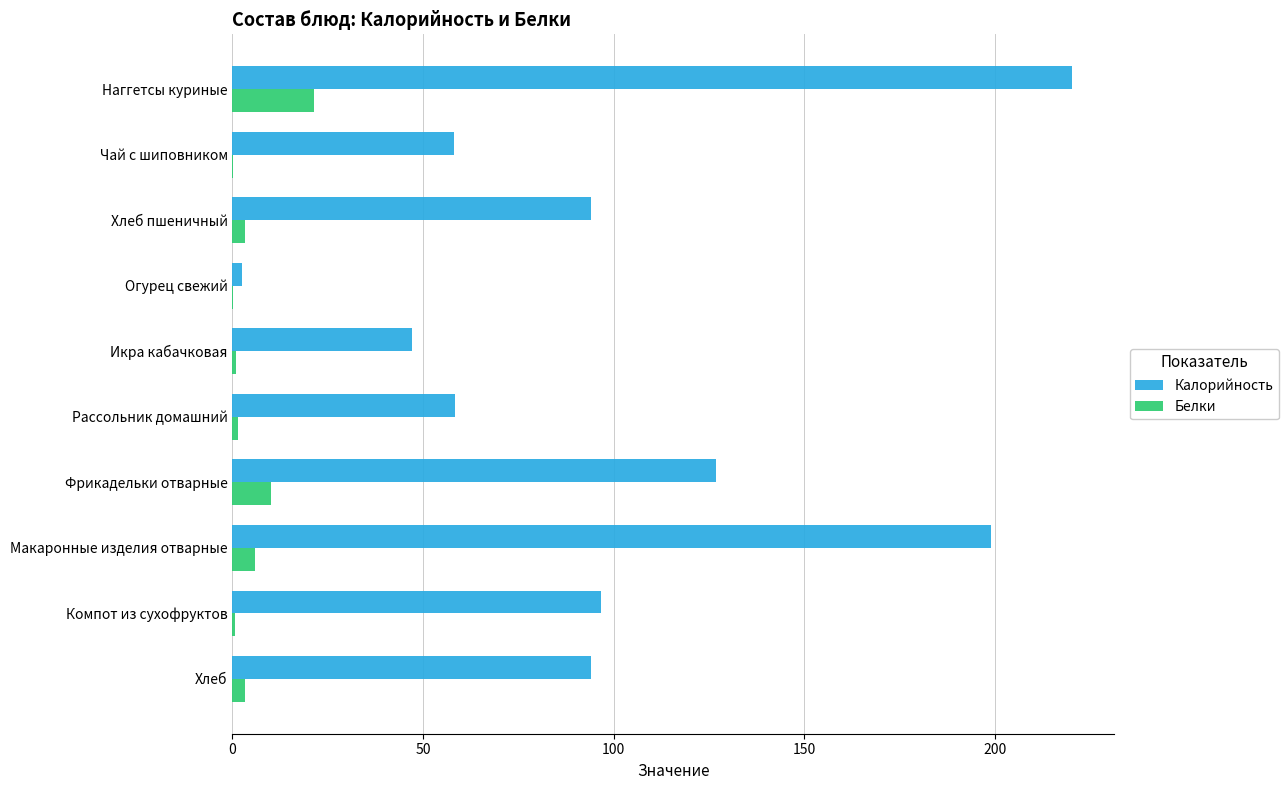

Which series changed the most between Чай с шиповником and Хлеб пшеничный?

Калорийность